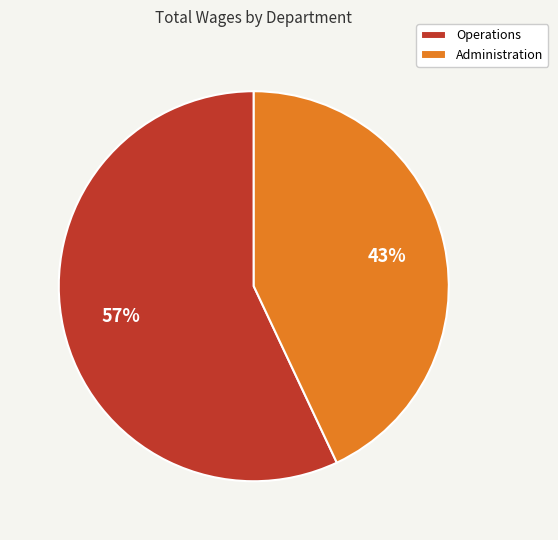

Is the sum of Operations and Administration greater than half?

Yes